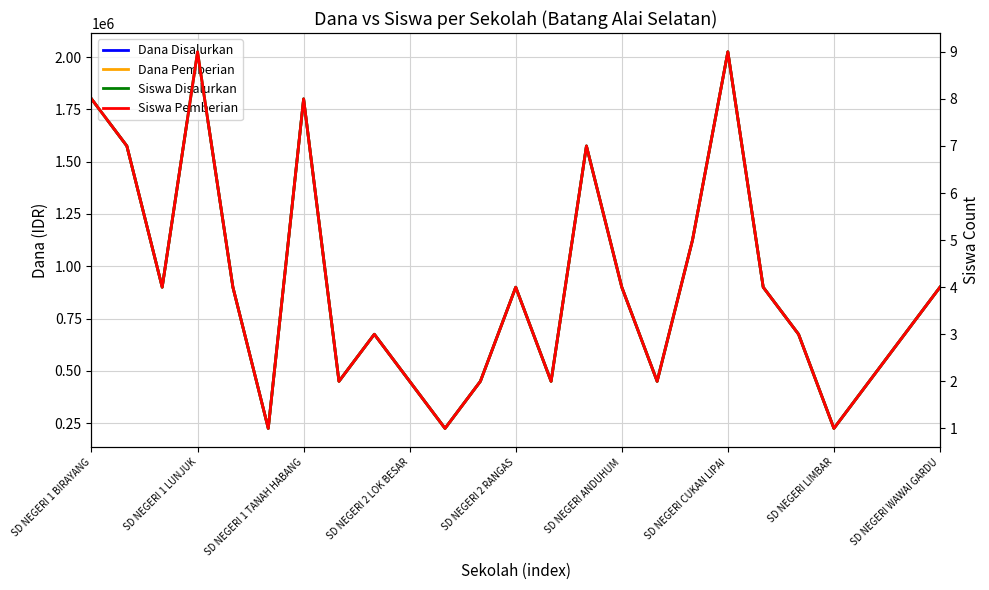

How many lines are shown in the chart?

4